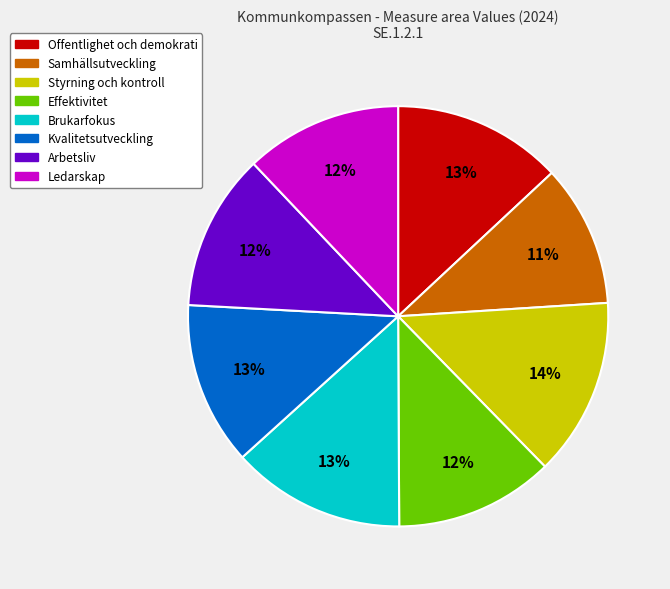

Is the sum of Offentlighet och demokrati and Effektivitet greater than half?

No